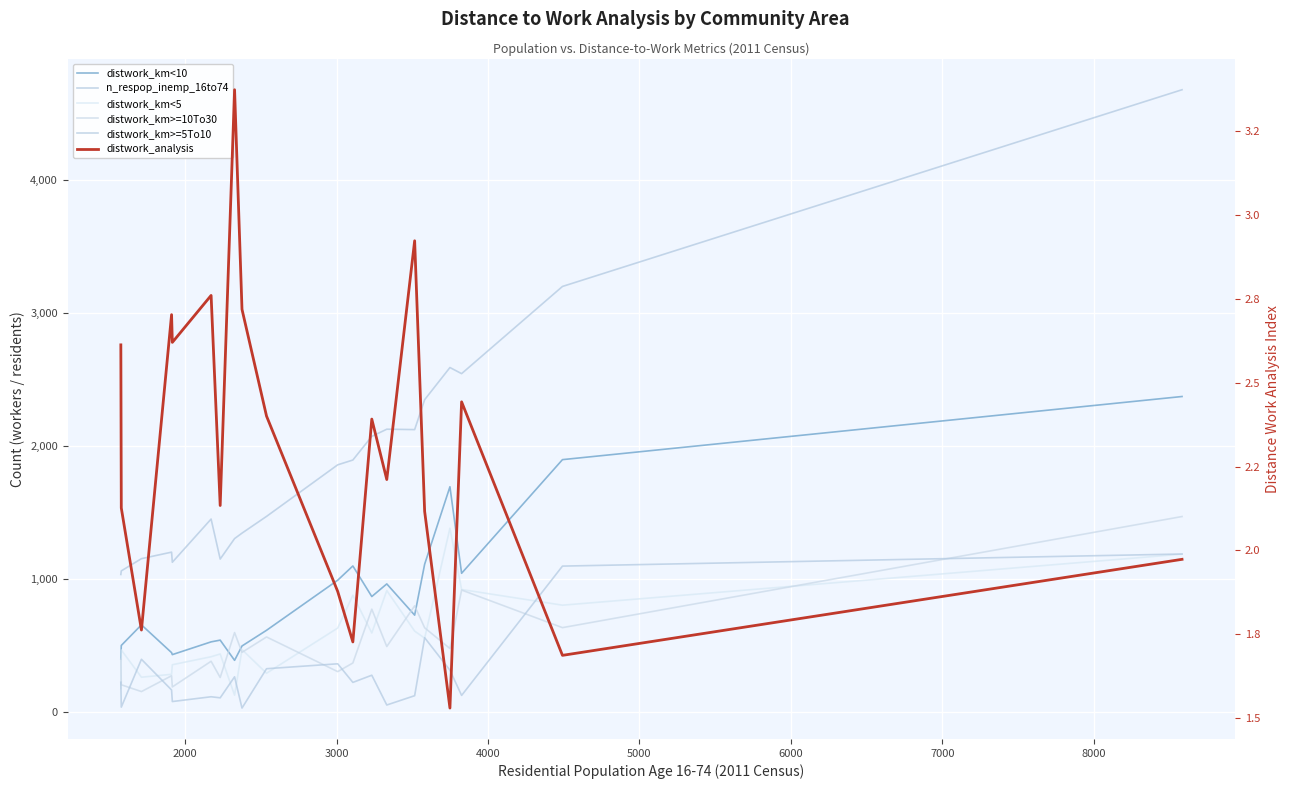

At how many categories does at least one series exceed 4602?

1